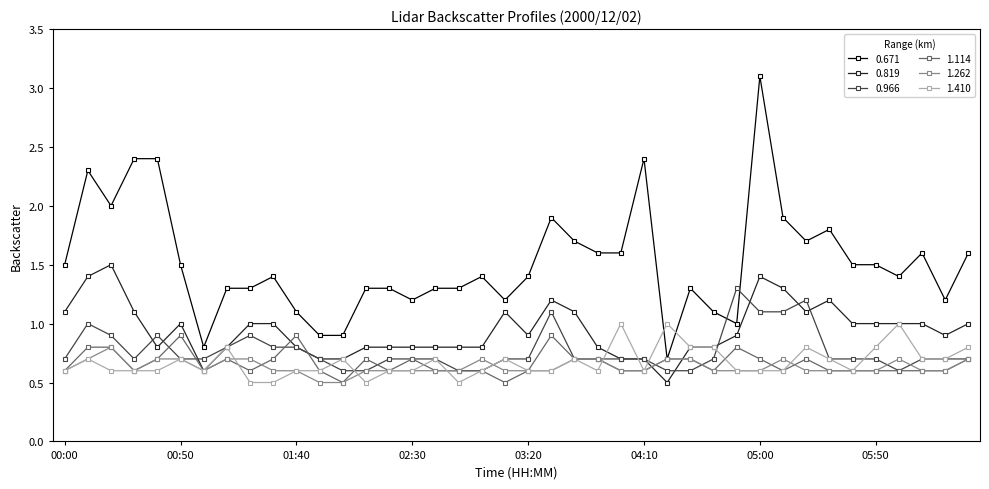

Which series has the largest total across all categories?

0.671